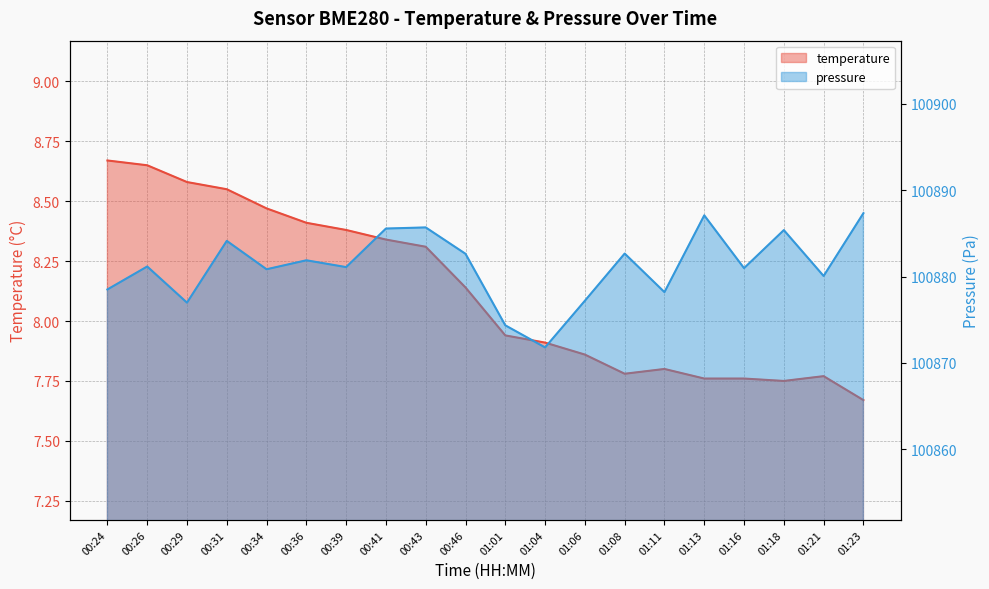

At which category does temperature reach its first local peak?

01:11